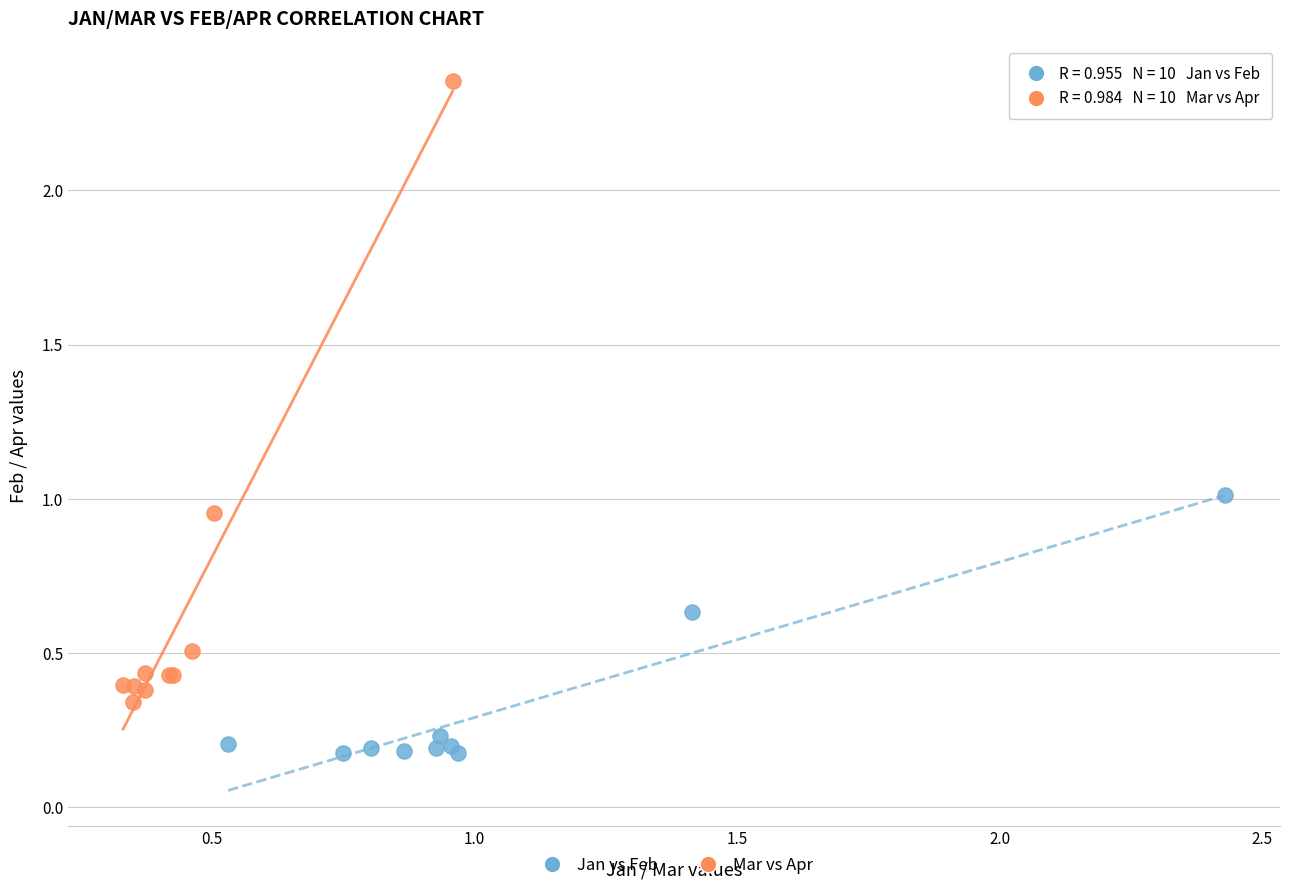

What are all the series names shown in the legend?

Jan vs Feb, Mar vs Apr